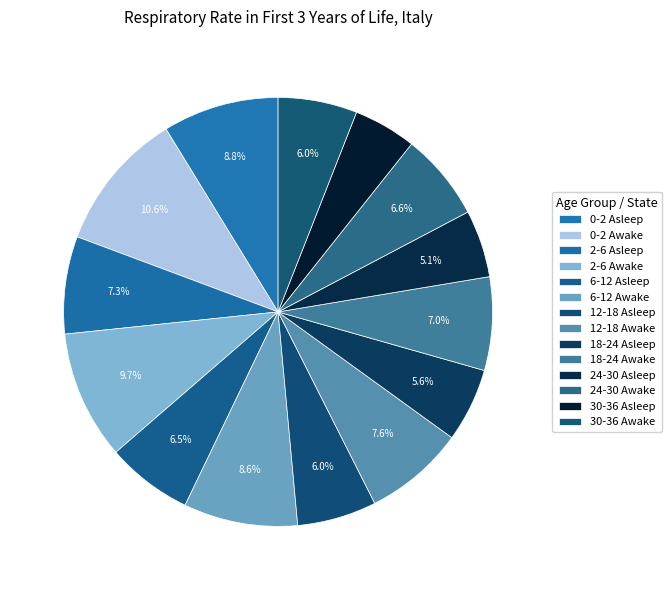

What is the largest slice in the pie chart?

0-2 Awake